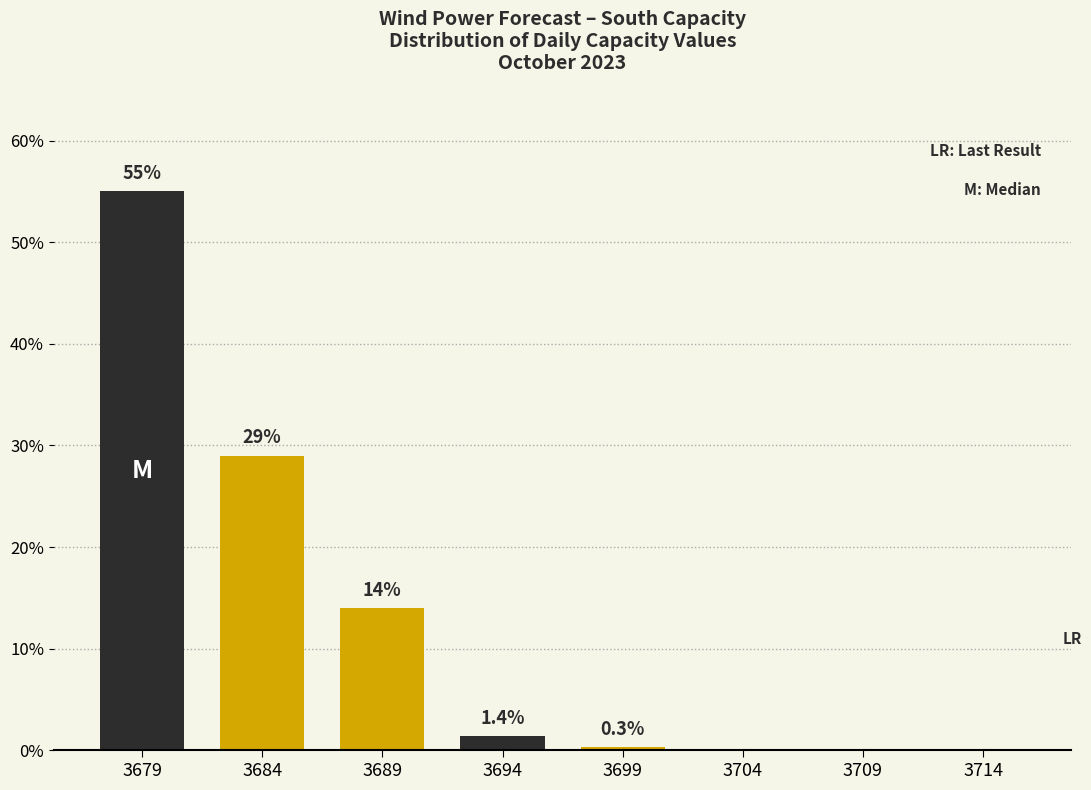

Reading right to left, transcribe all the data shown in this chart.

3714=0.0	3709=0.0	3704=0.0	3699=0.3	3694=1.4	3689=14.0	3684=29.0	3679=55.0